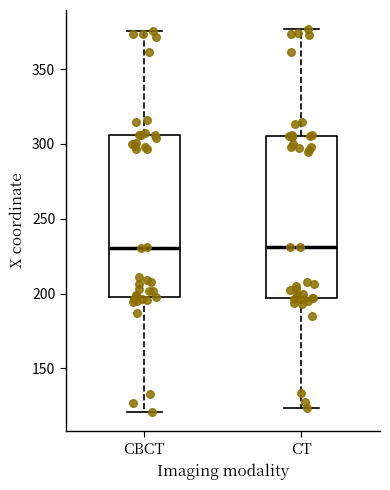

Reading left to right, transcribe this box plot: for each box, give where its median line is, the range the box spans, and where its two whiskers end, as read against the y-axis. The values are not printed on the chart, so give them approximately, as read against the axis.

CBCT: median 230, box 200 to 305, whiskers 120 to 375
CT: median 230, box 195 to 305, whiskers 125 to 375